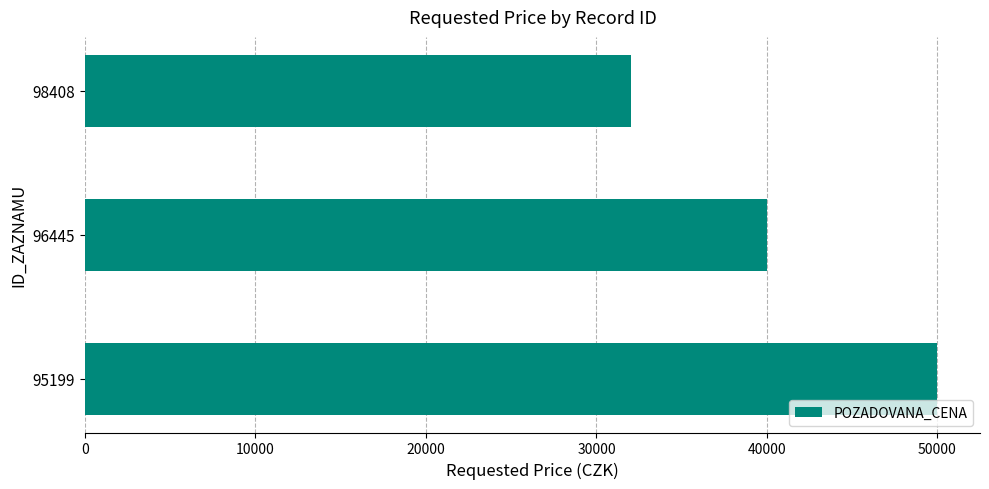

What is the sum of all values?

122000